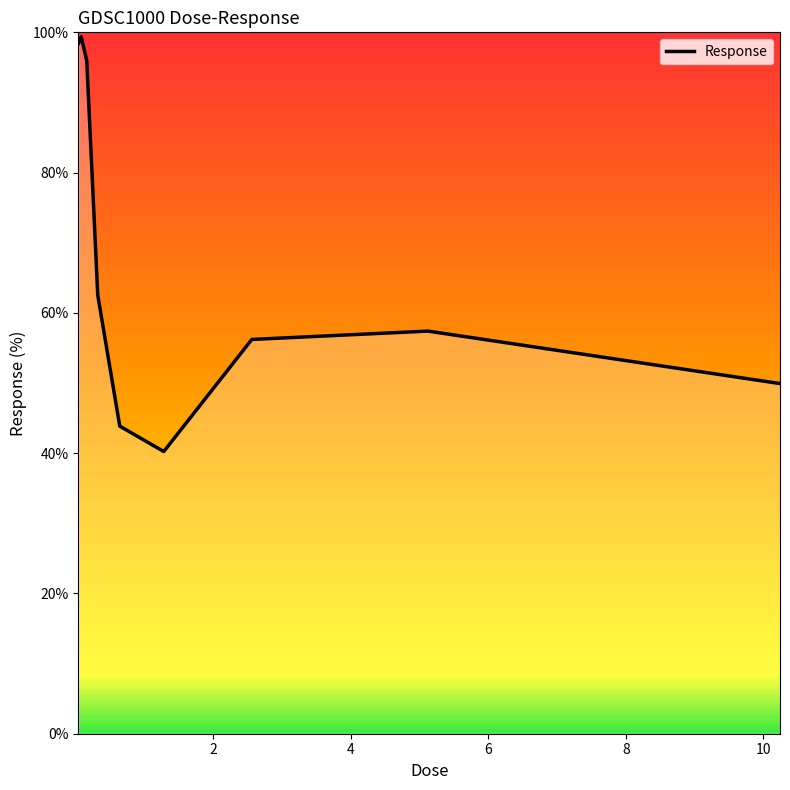

What is the difference between the maximum and minimum values?

59.1